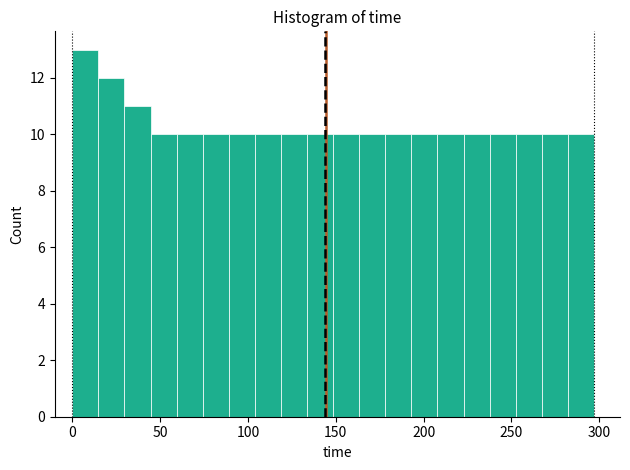

Read against the x-axis, roughly where is the centre of the tallest bar?

5